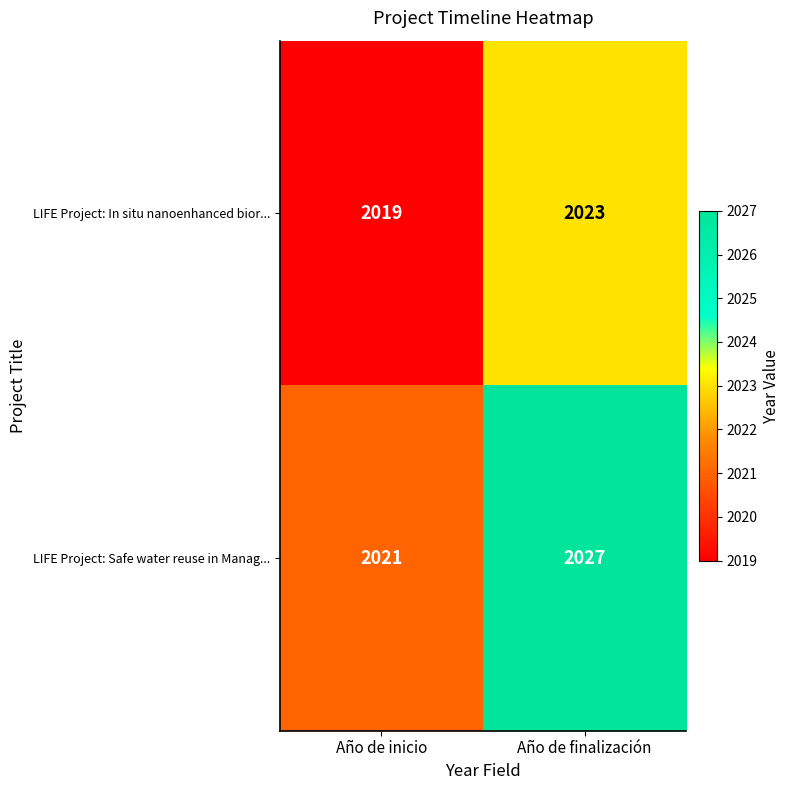

Between Año de inicio and Año de finalización, which series saw the biggest shift?

LIFE Project: Safe water reuse in Manag...